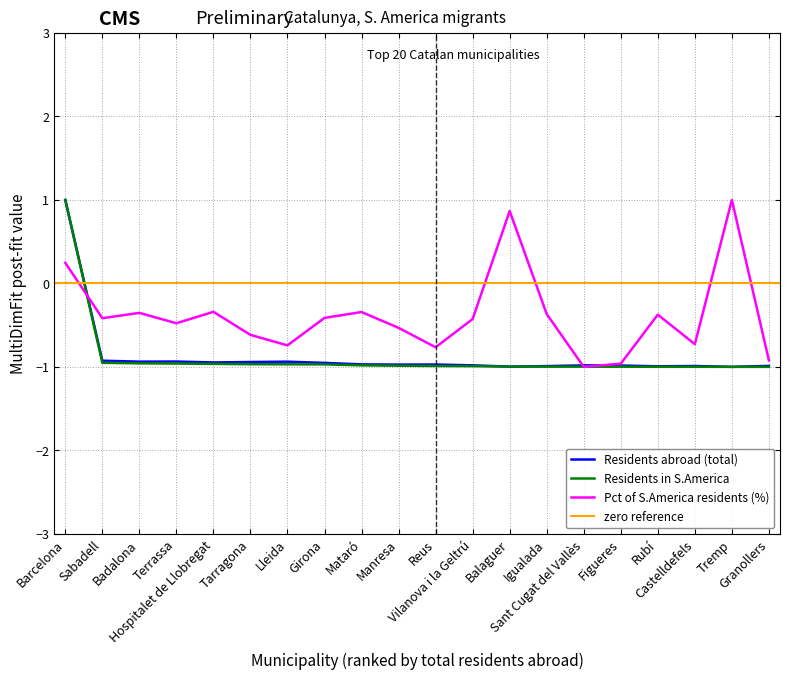

How many times do Residents abroad (total) and Residents in S.America cross each other?

4